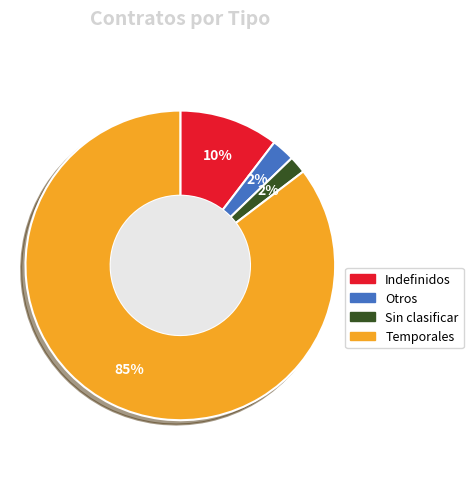

Is the sum of Indefinidos and Sin clasificar greater than half?

No